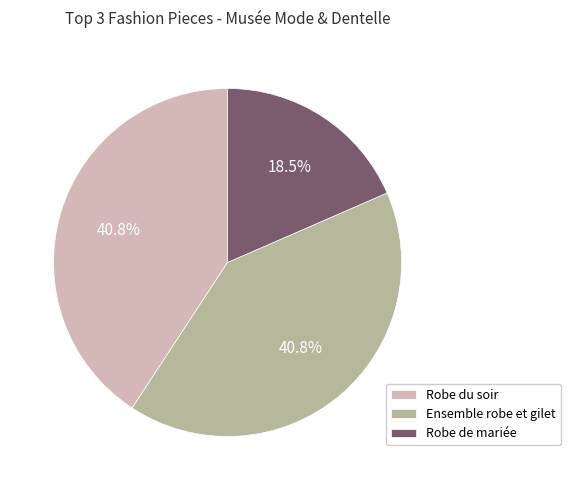

Which has a higher value, Robe de mariée or Ensemble robe et gilet?

Ensemble robe et gilet